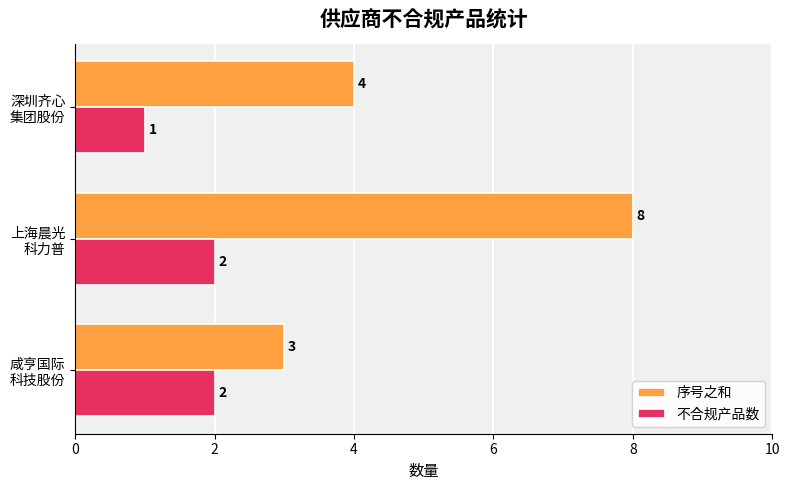

Which series has the largest range (max minus min)?

序号之和